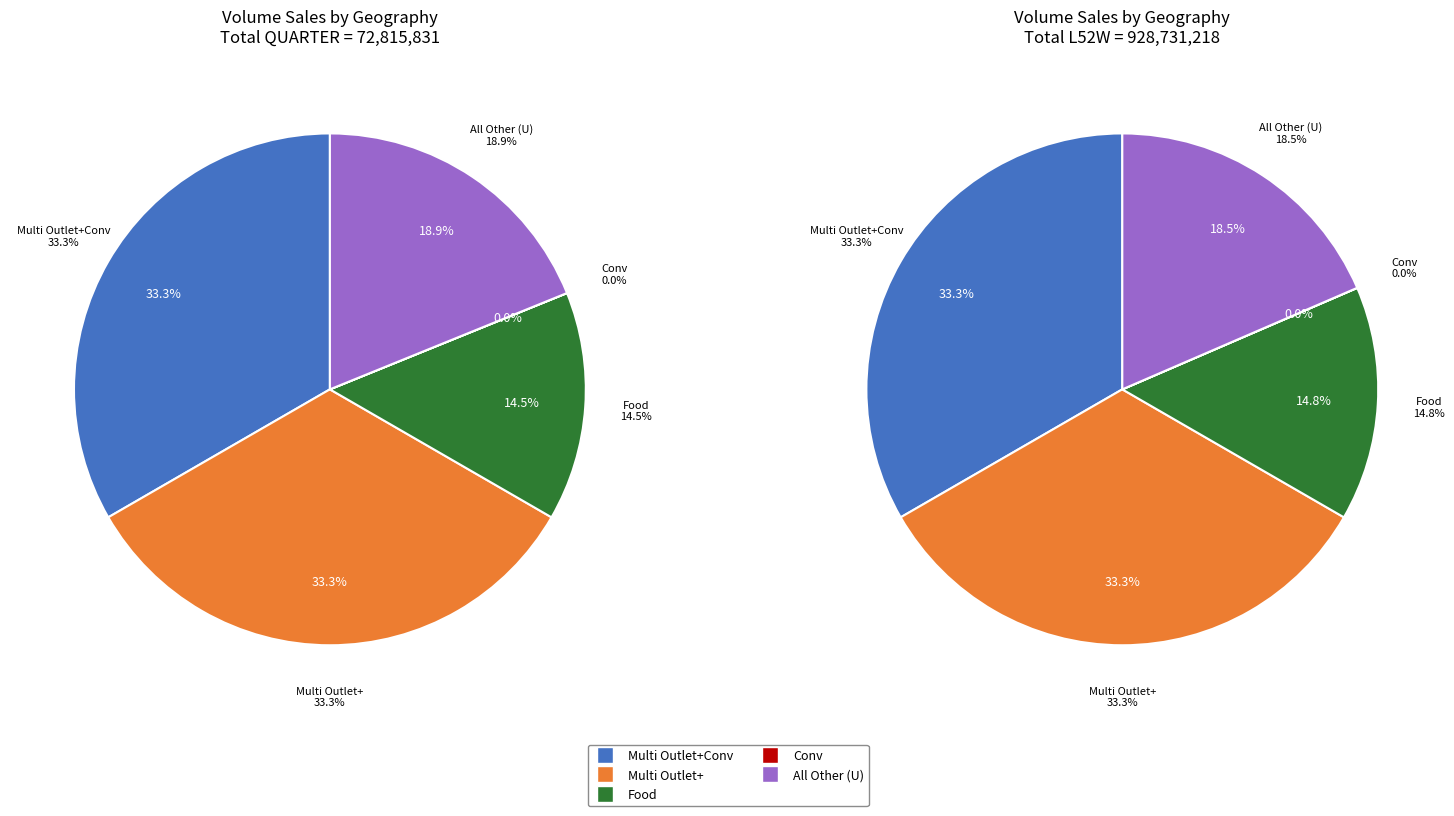

What percentage is NOT represented by L52W?

40.0%